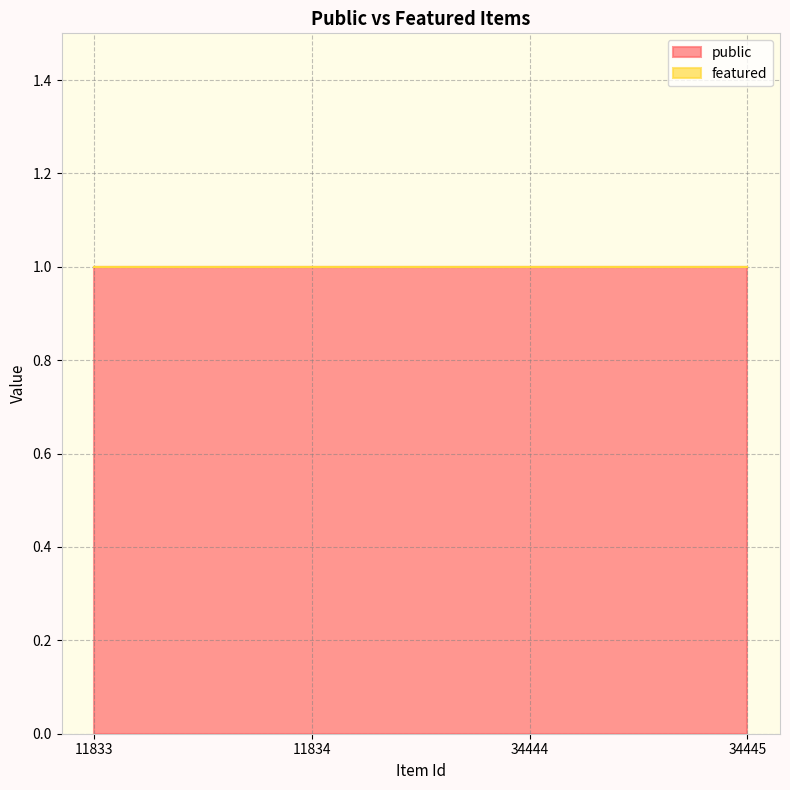

What is the spread (max minus min) of values at 11833?

1